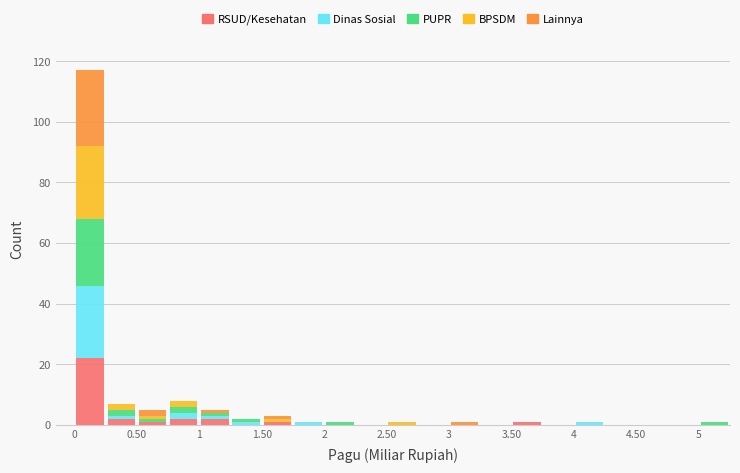

Reading left to right, transcribe this chart: for each stacked bar, give the range it covers on the x-axis and its total height. The values are not printed on the chart, so give them approximately, as read against the axis.

0.00 to 0.25: 118
0.25 to 0.50: 8
0.50 to 0.75: 6
0.75 to 1.00: 8
1.00 to 1.25: 6
1.25 to 1.50: 2
1.50 to 1.75: 4
1.75 to 2.00: under 2
2.00 to 2.25: under 2
2.25 to 2.50: 0
2.50 to 2.75: under 2
2.75 to 3.00: 0
3.00 to 3.25: under 2
3.25 to 3.50: 0
3.50 to 3.75: under 2
3.75 to 4.00: 0
4.00 to 4.25: under 2
4.25 to 4.50: 0
4.50 to 4.75: 0
4.75 to 5.00: 0
5.00 to 5.25: under 2